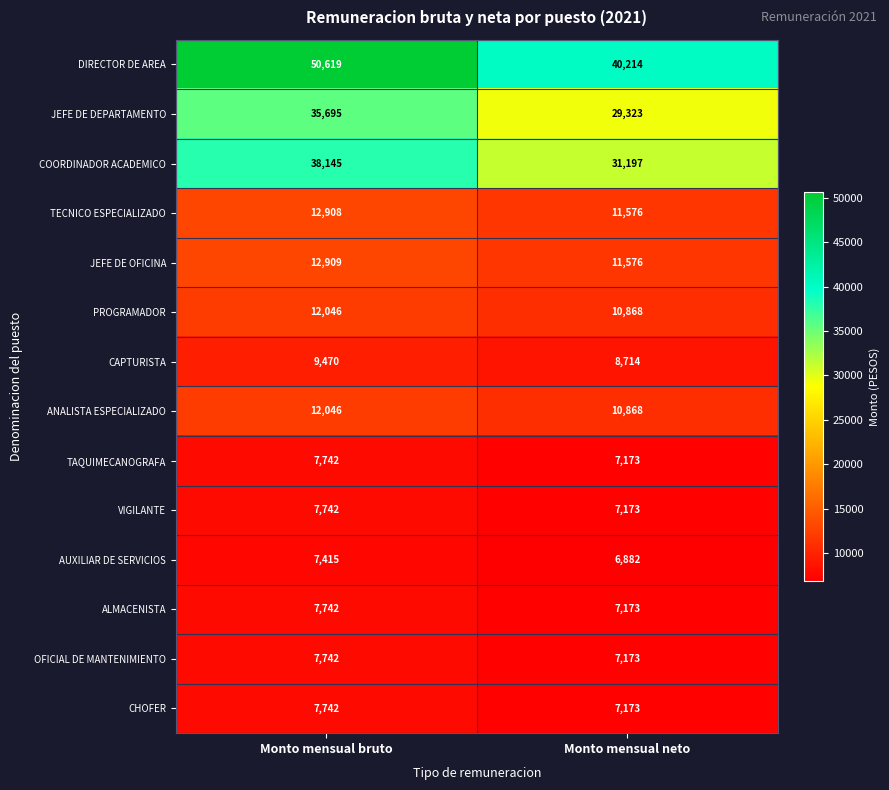

At how many categories does at least one series exceed 30666?

2